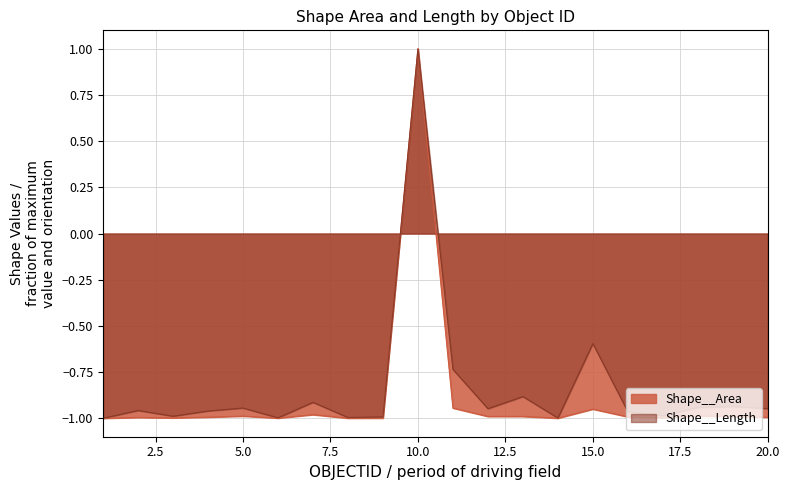

True or false: Shape__Length and Shape__Area cross at least once.

False